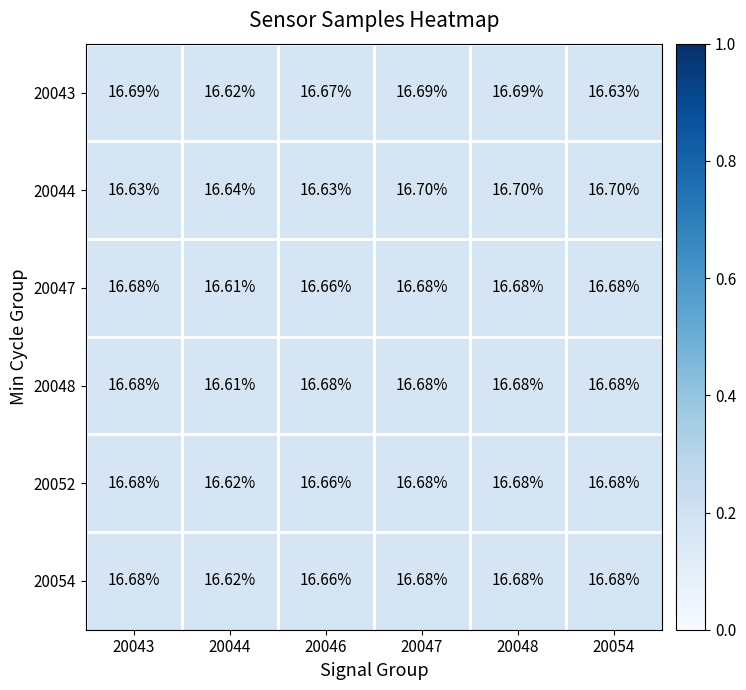

Is the value of 20054 at 20044 greater than the value of 20047 at 20048?

No